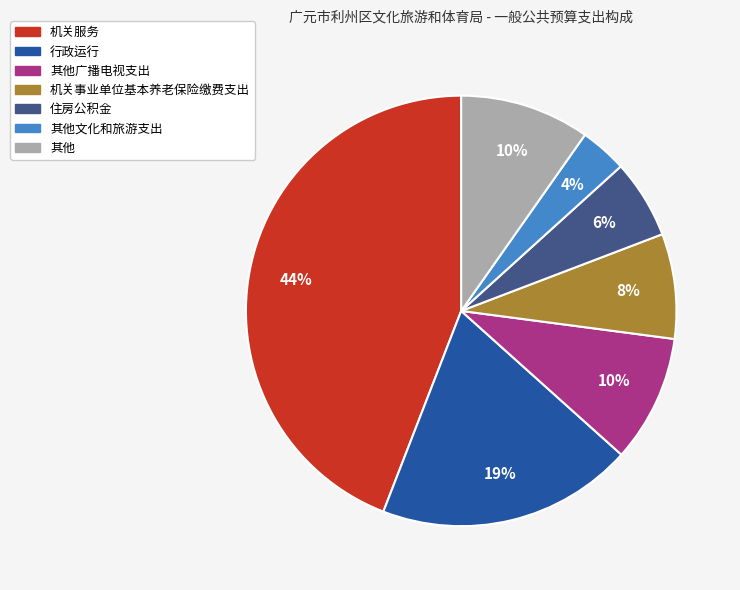

To the nearest percent, what is the average slice percentage?

14%